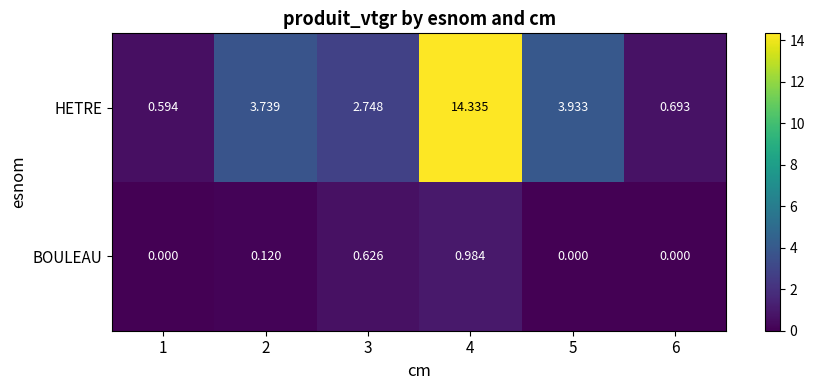

Which series changed the most between 3 and 6?

HETRE